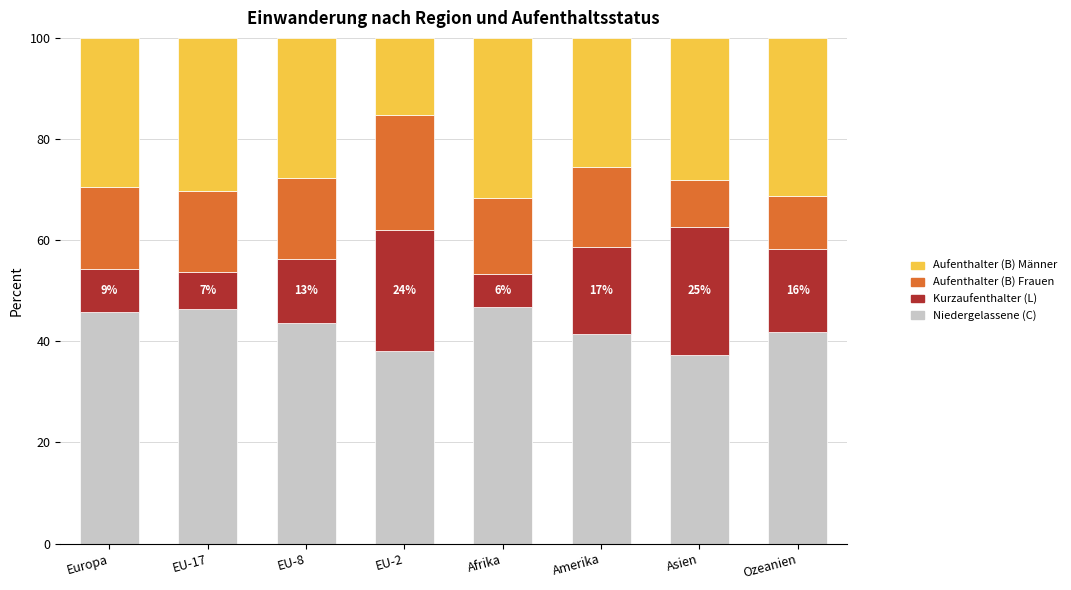

What is the total value across all series at Afrika?

100.0